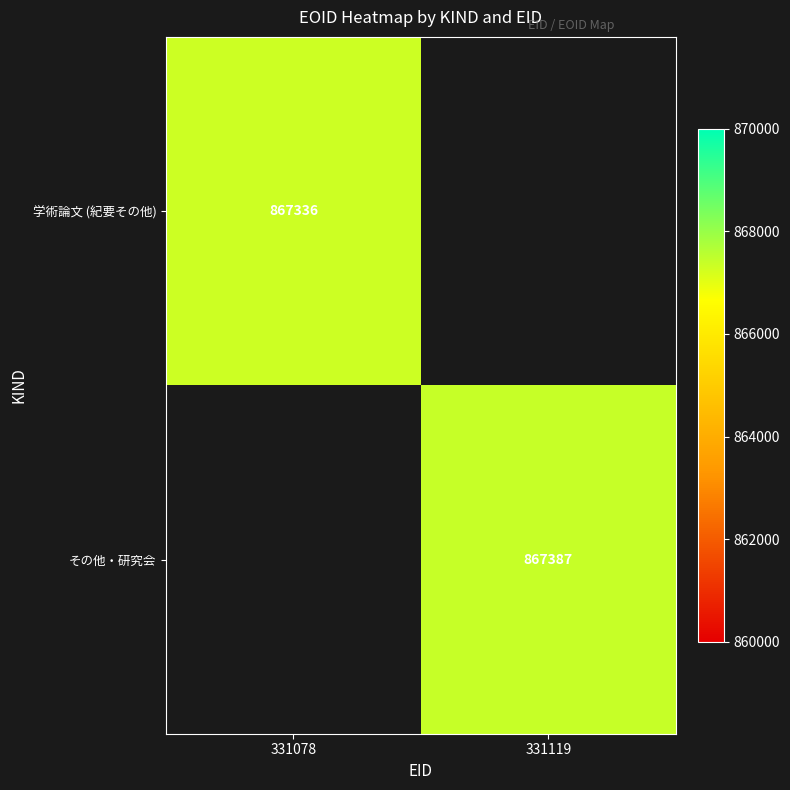

The value of 学術論文 (紀要その他) at 331078 is 867336. True or false?

True